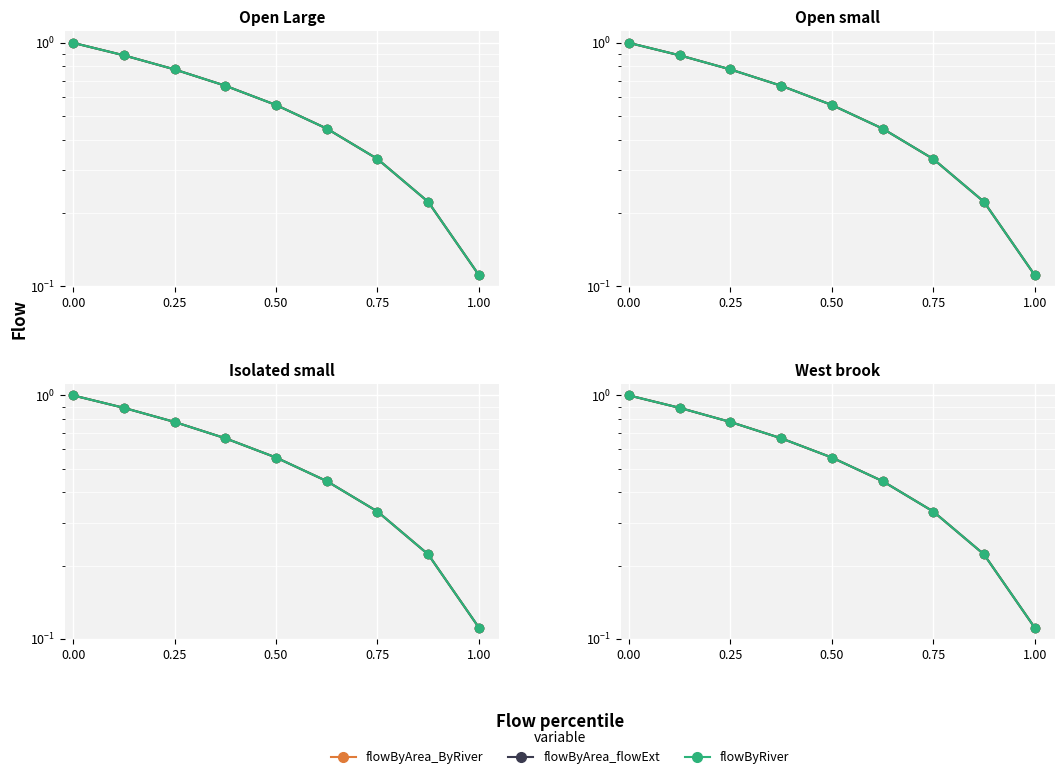

What is the minimum value for flowByRiver?

0.1